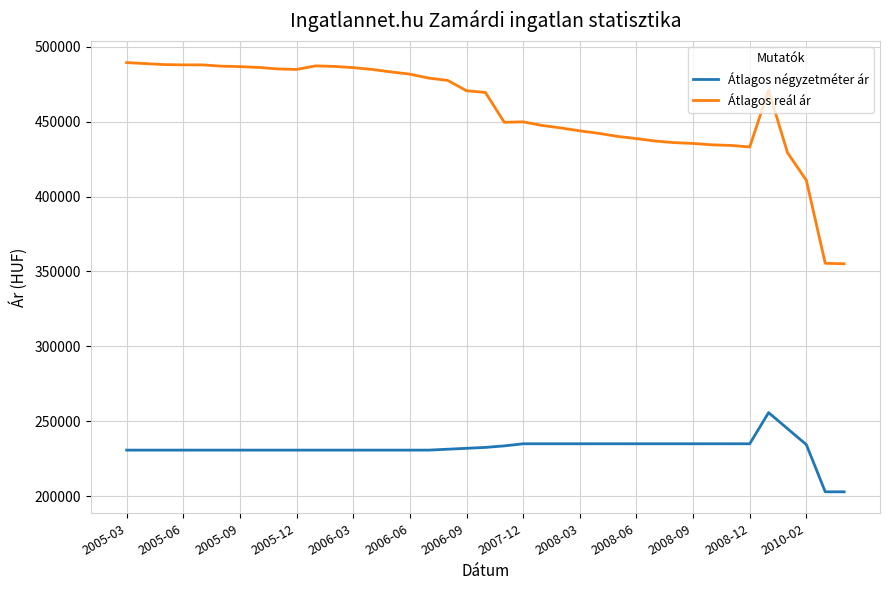

What is the smallest value displayed?

202941